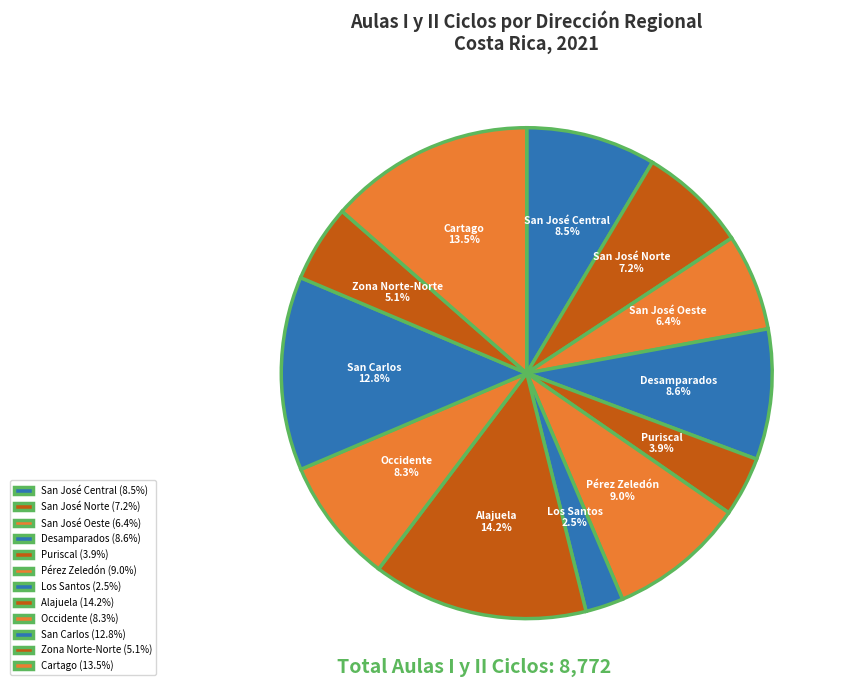

How much of the chart is everything except Los Santos?

97.5%